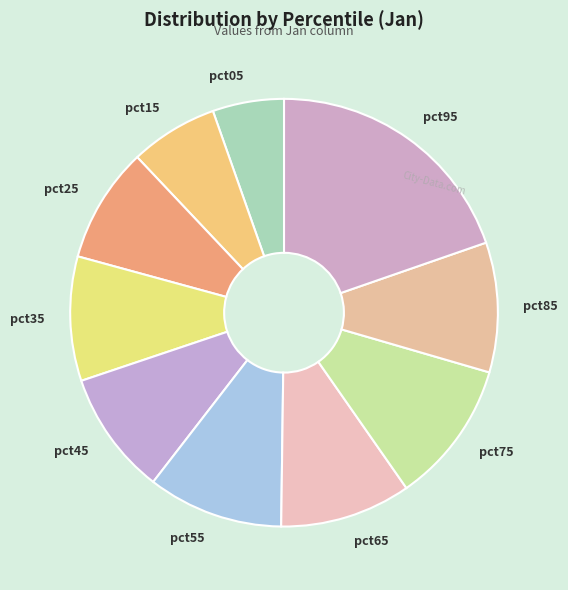

Which has a higher value, pct05 or pct45?

pct45